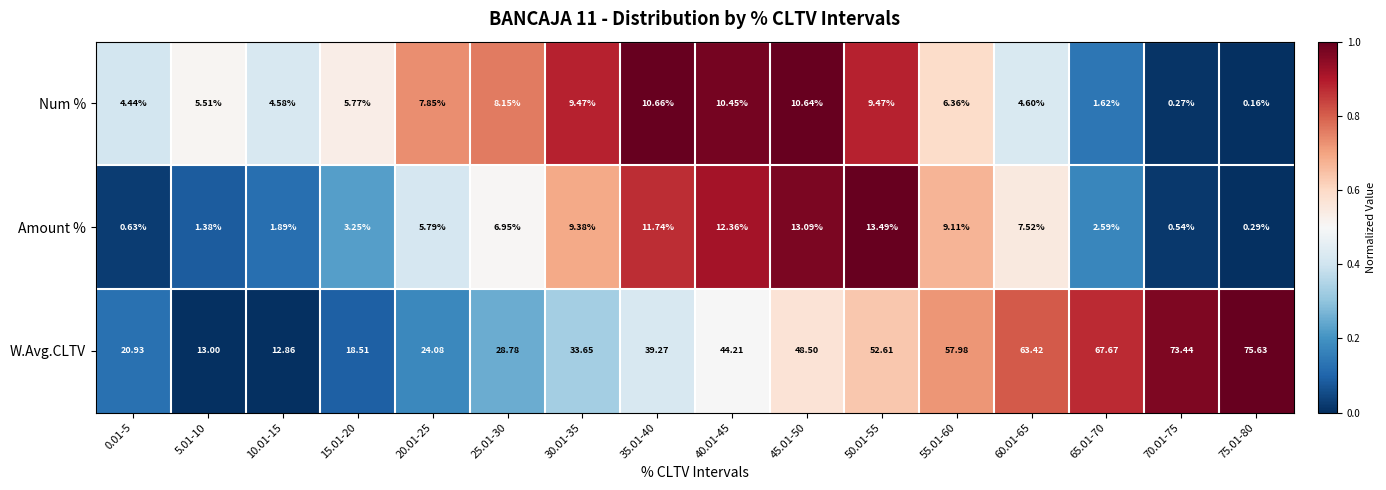

At 45.01-50, list the series in order from largest to smallest.

W.Avg.CLTV, Amount %, Num %